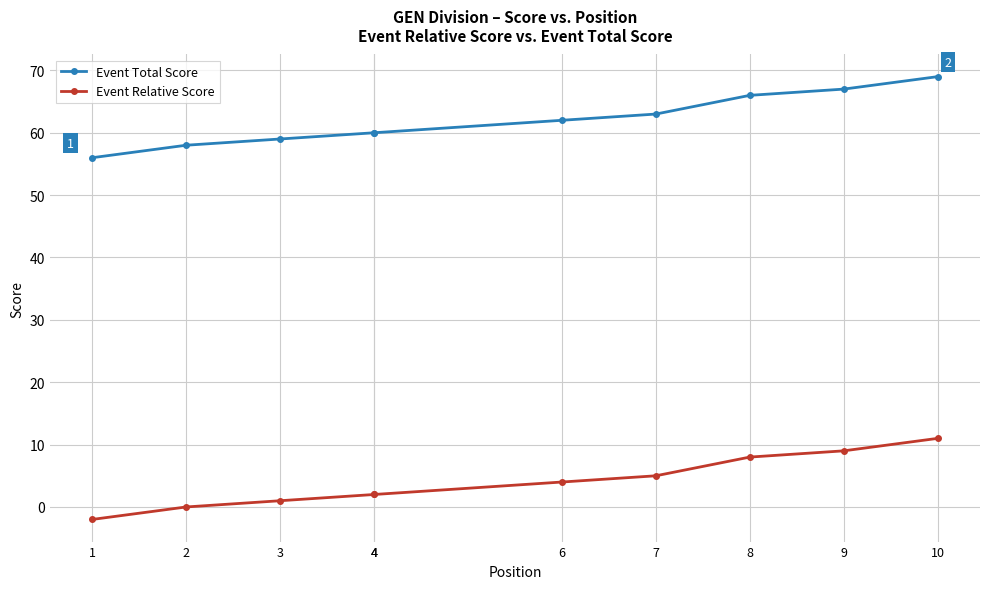

Which category has the lowest value in the Event Relative Score series?

1